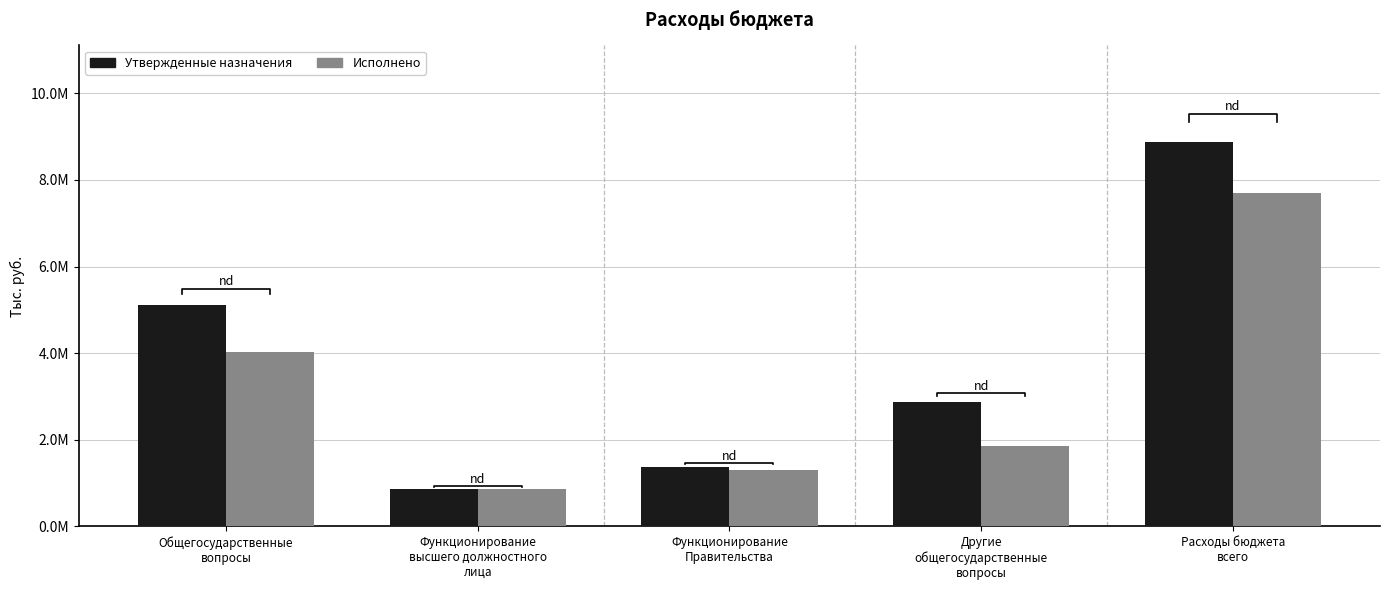

How many values in the Утвержденные назначения series are below 2876188?

2